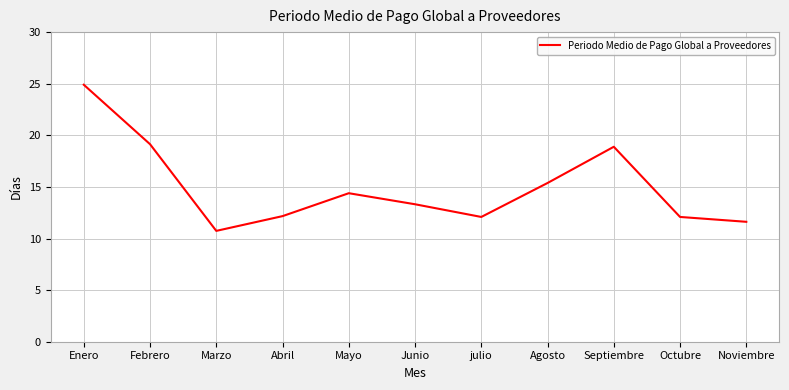

Approximately how many times larger is the value at Agosto compared to Abril?

1.3